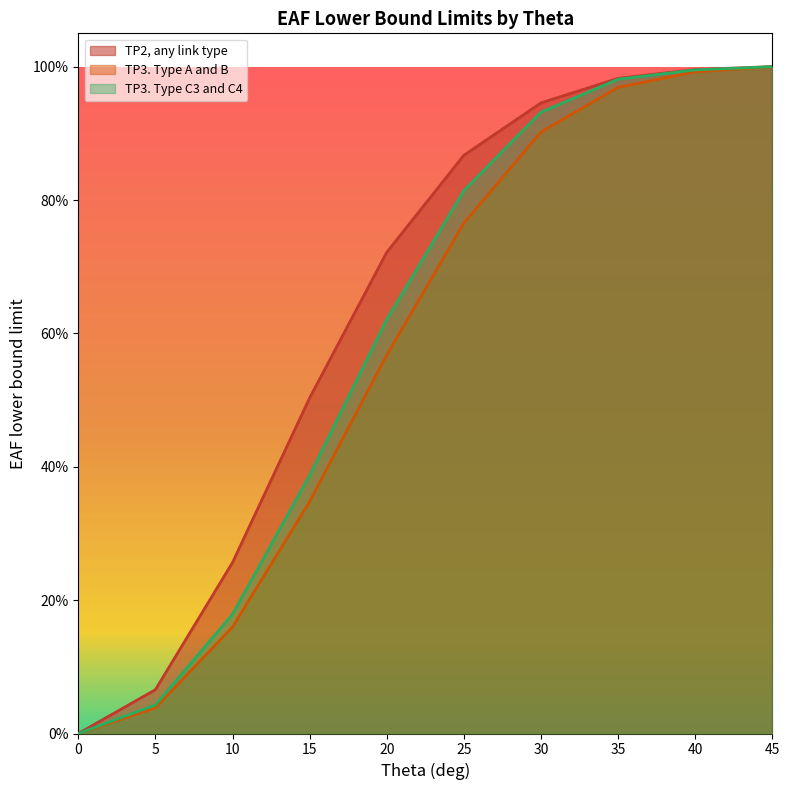

True or false: TP3. Type C3 and C4 and TP3. Type A and B cross at least once.

False